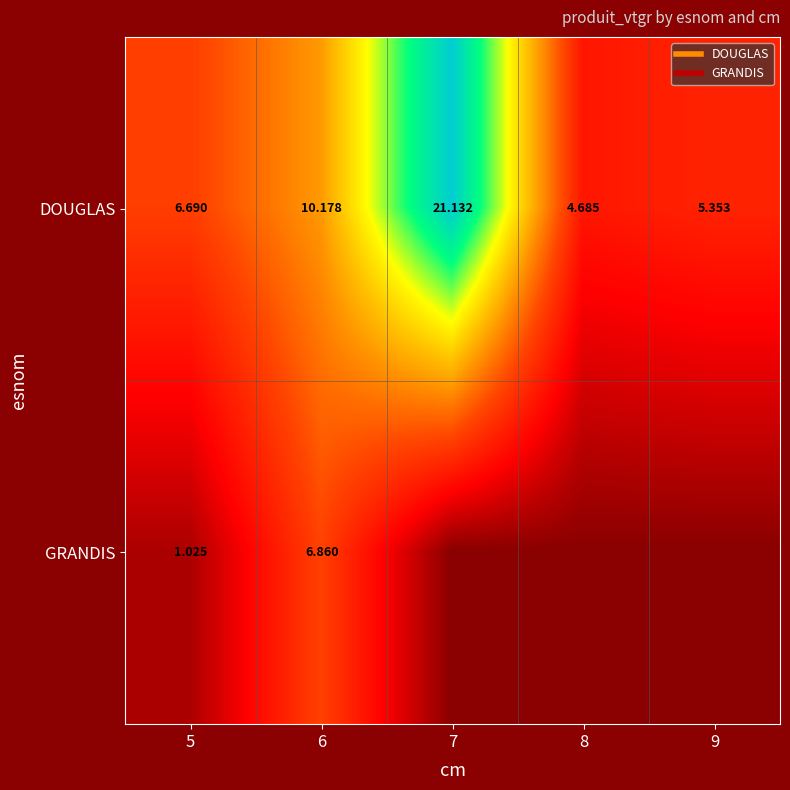

List the series in order of their peak value, lowest first.

GRANDIS, DOUGLAS